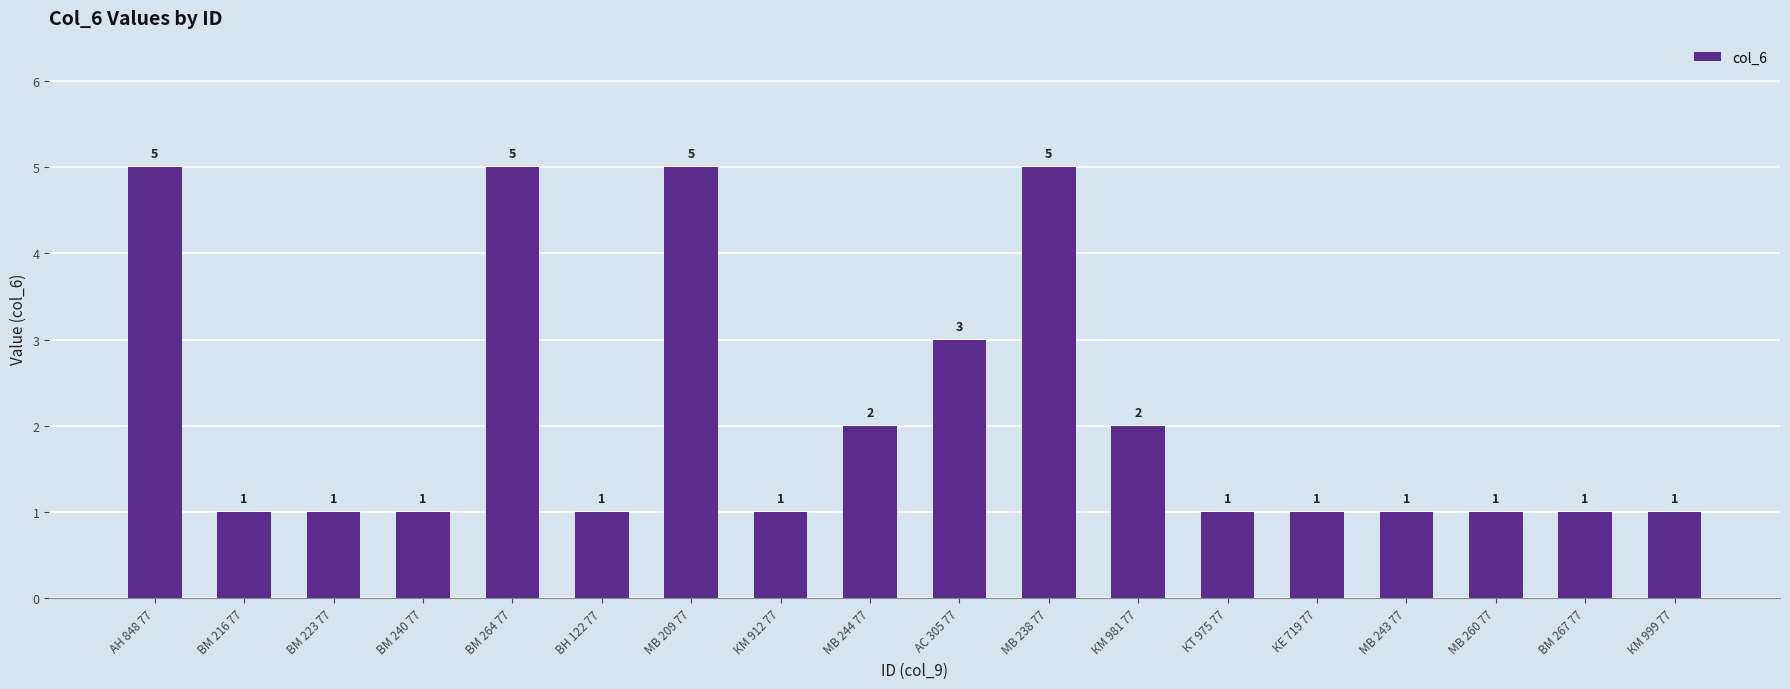

Reading left to right, list all the values displayed in this chart.

5	1	1	1	5	1	5	1	2	3	5	2	1	1	1	1	1	1